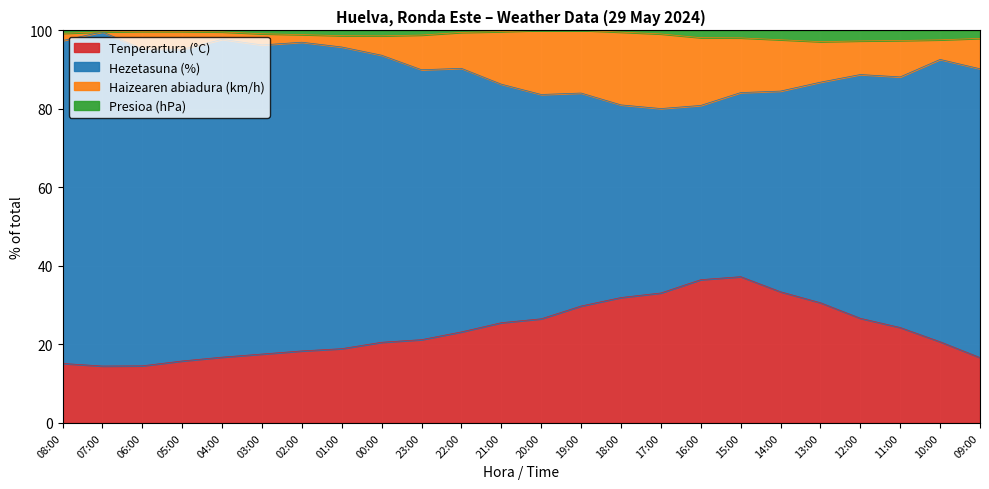

What is the lowest value of the Tenperartura (°C) series?

14.5